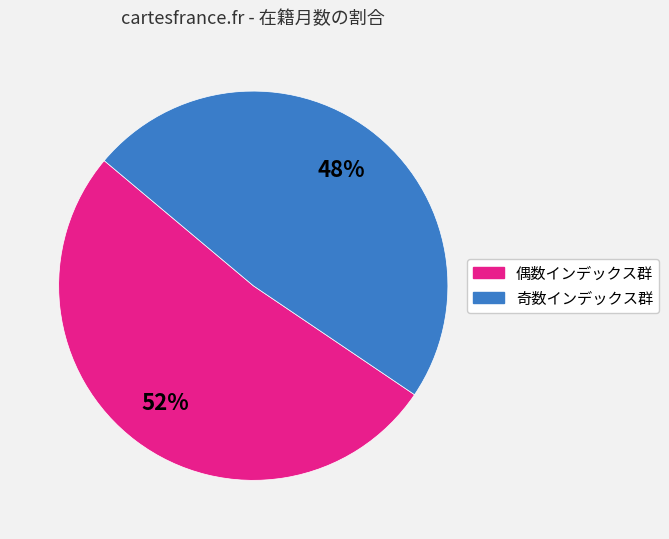

To the nearest percent, what is the average slice percentage?

50%